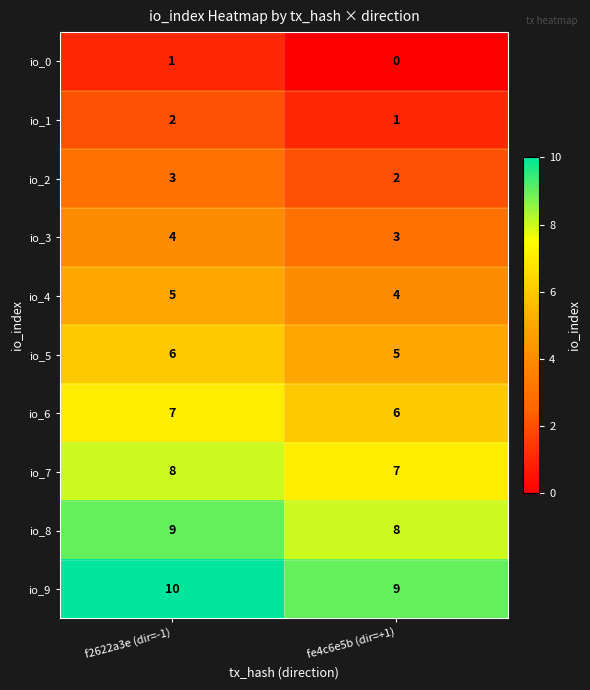

What is the minimum value for io_6?

6